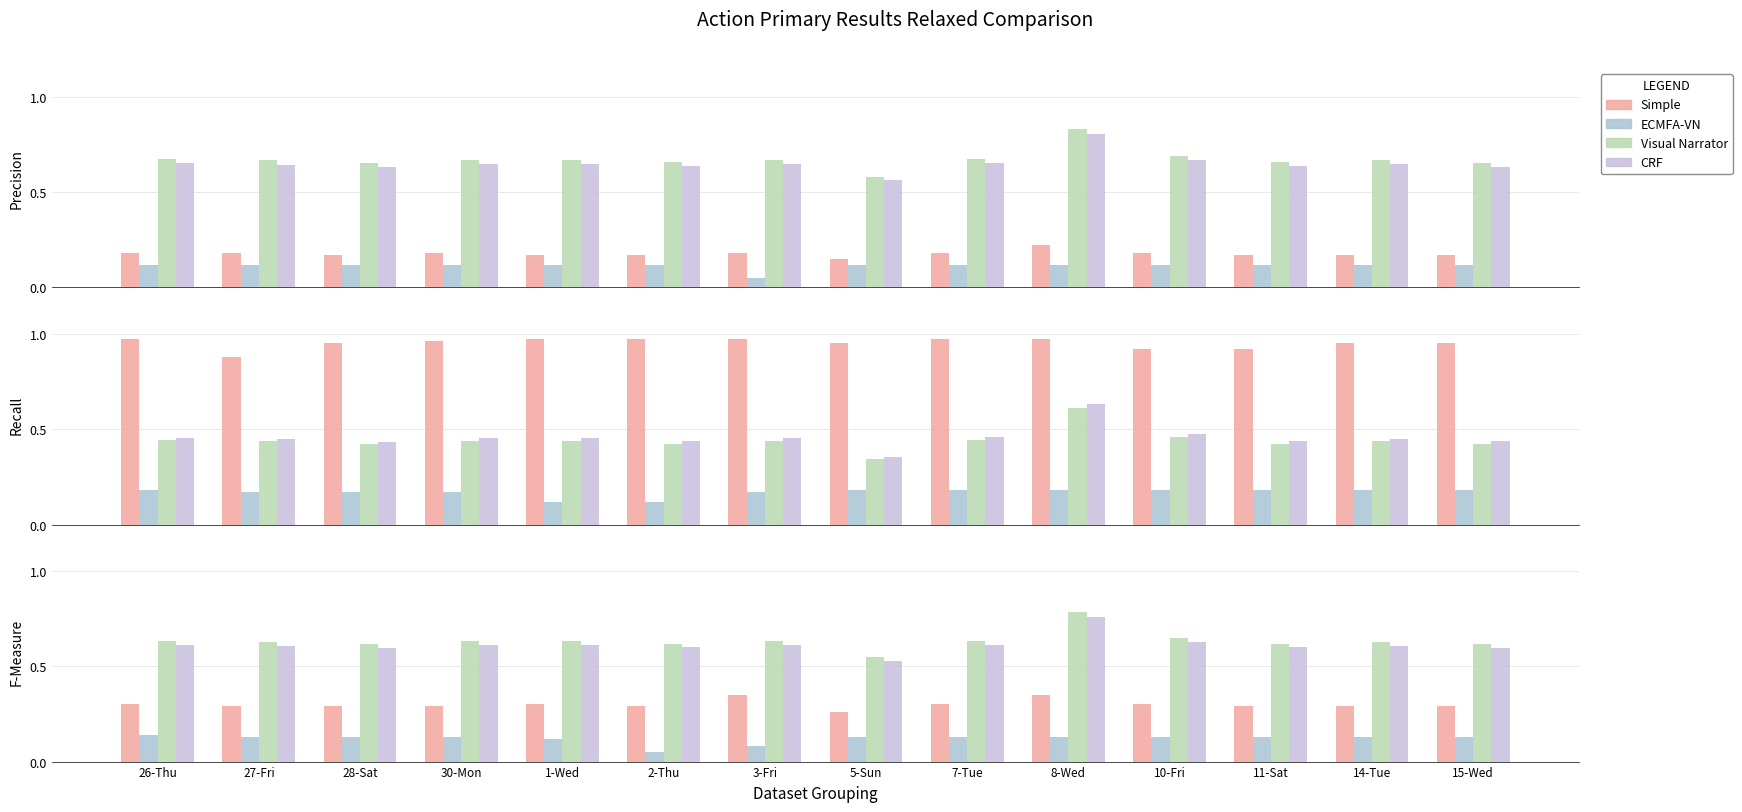

What position from the right is 26-Thu?

14